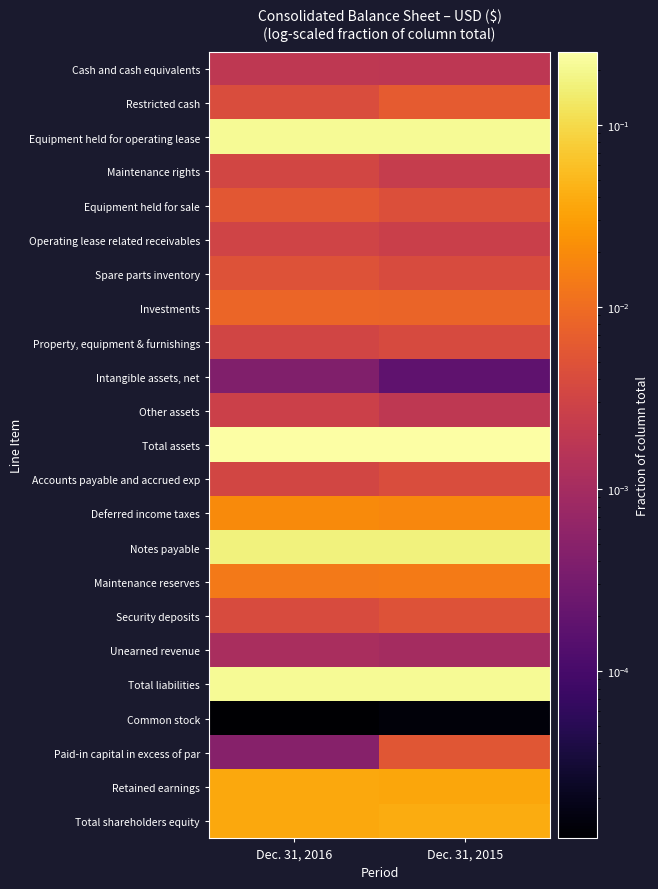

Rank the series at Dec. 31, 2015 from lowest to highest value.

Common stock, Intangible assets, net, Unearned revenue, Cash and cash equivalents, Other assets, Maintenance rights, Operating lease related receivables, Property, equipment & furnishings, Spare parts inventory, Accounts payable and accrued exp, Equipment held for sale, Security deposits, Paid-in capital in excess of par, Restricted cash, Investments, Maintenance reserves, Deferred income taxes, Retained earnings, Total shareholders equity, Notes payable, Total liabilities, Equipment held for operating lease, Total assets